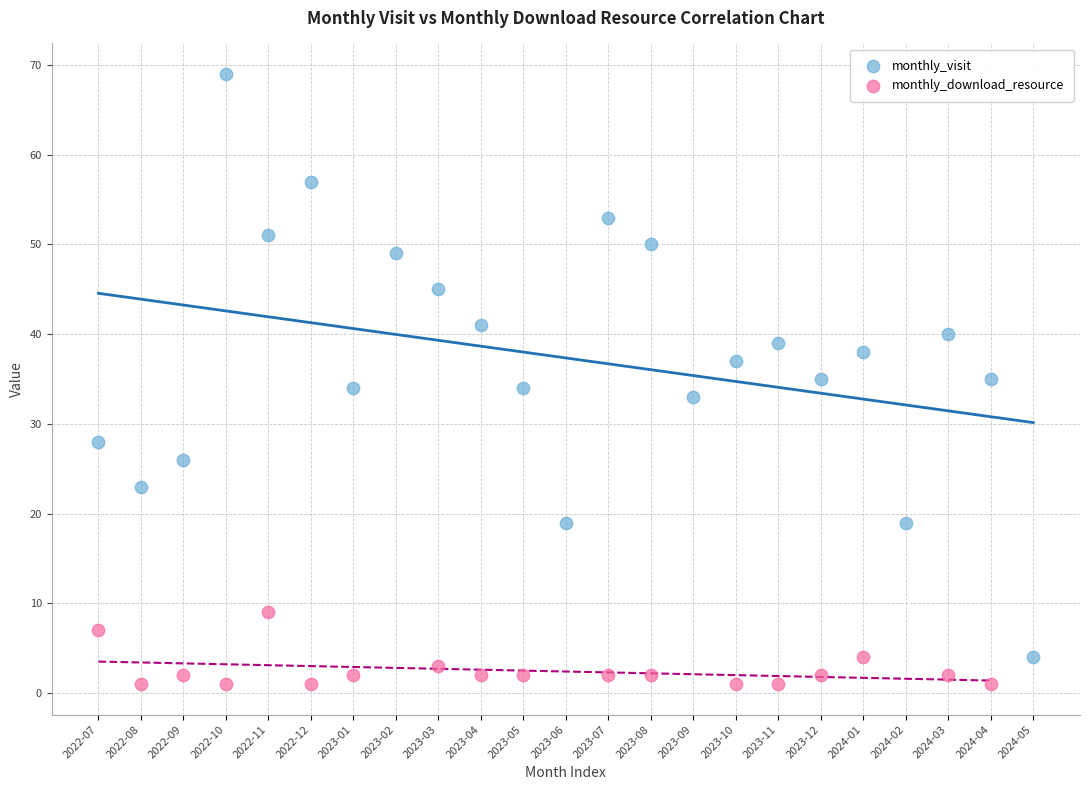

Which series has the largest Y range (max minus min)?

monthly_visit